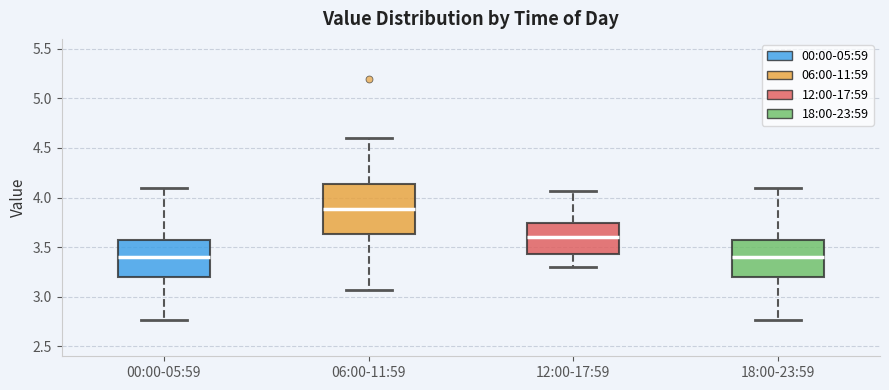

Comparing the boxes themselves (not the whiskers), which one is the tallest?

06:00-11:59